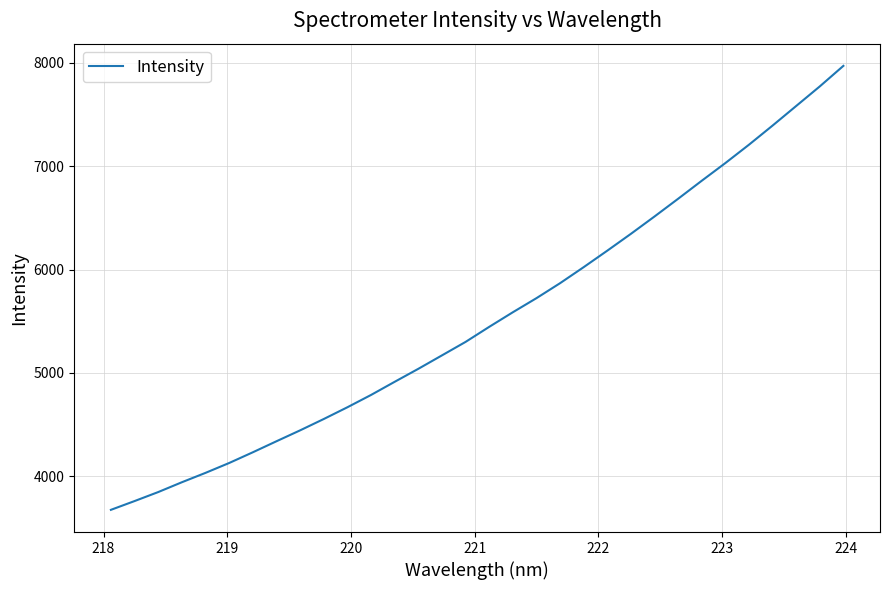

What is the difference between the maximum and minimum values?

4296.5